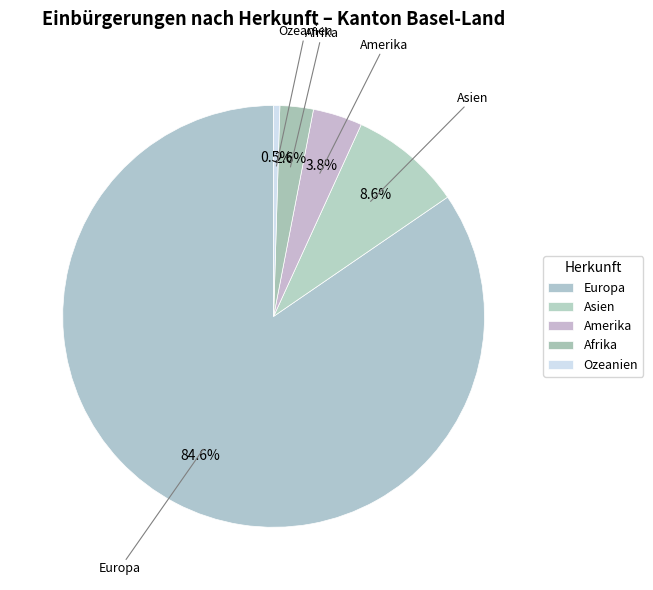

What percentage do Europa and Ozeanien together represent?

85.0%